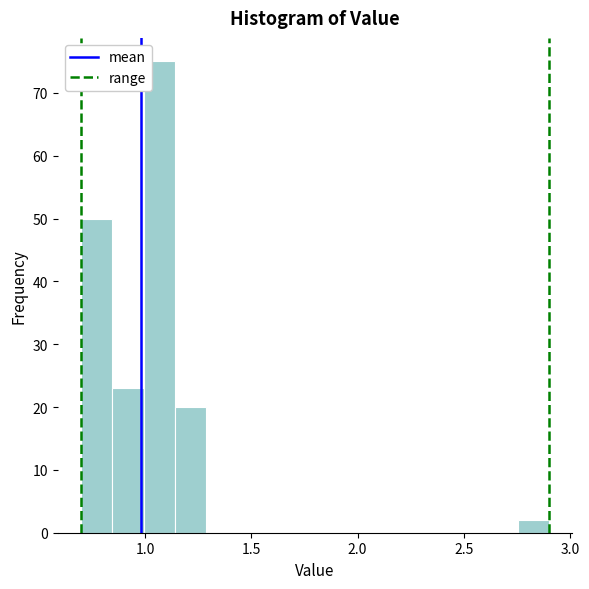

Around what value on the x-axis is the tallest bar? Give the approximate position of its centre, as read against the axis.

1.05